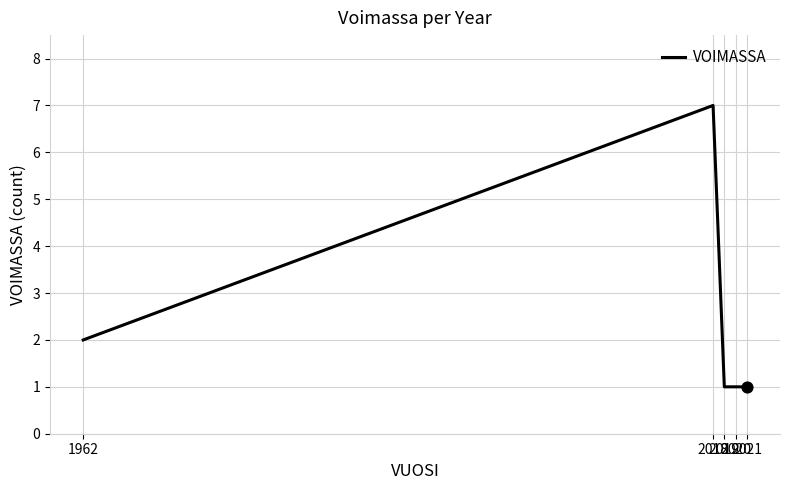

What is the change in value from 2018 to 2019?

-6